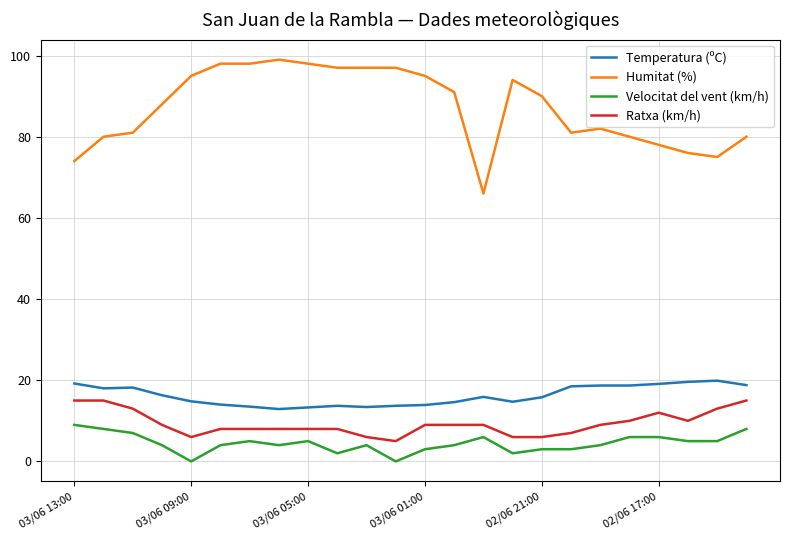

What are all the series names shown in the legend?

Temperatura (ºC), Humitat (%), Velocitat del vent (km/h), Ratxa (km/h)